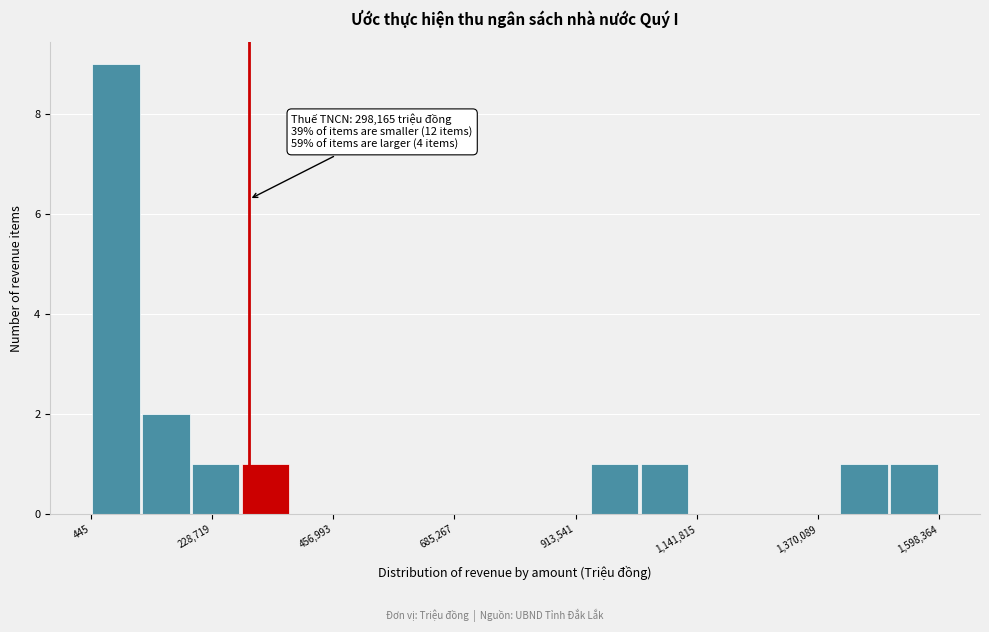

Around what value on the x-axis is the tallest bar? Give the approximate position of its centre, as read against the axis.

50000